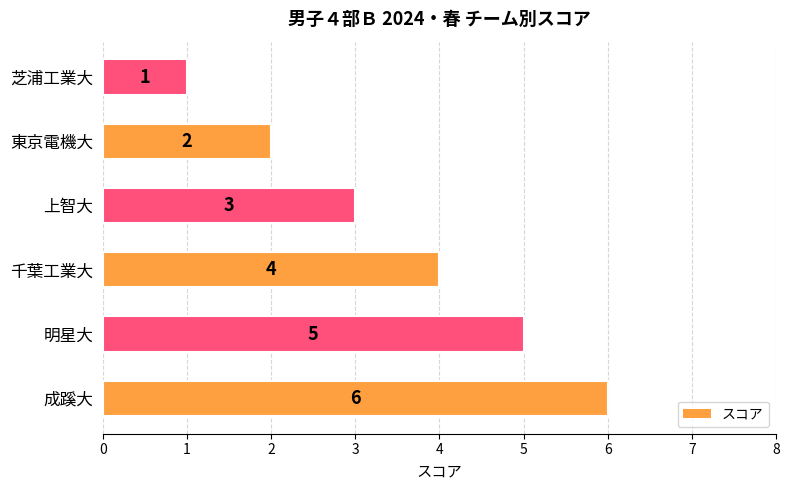

How many bars are there in total?

6